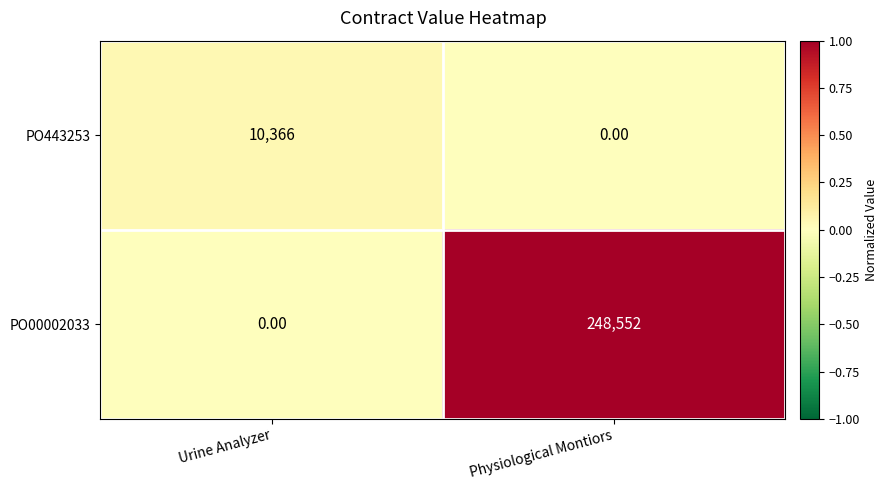

Is the value of PO443253 at Urine Analyzer greater than the value of PO00002033 at Urine Analyzer?

Yes